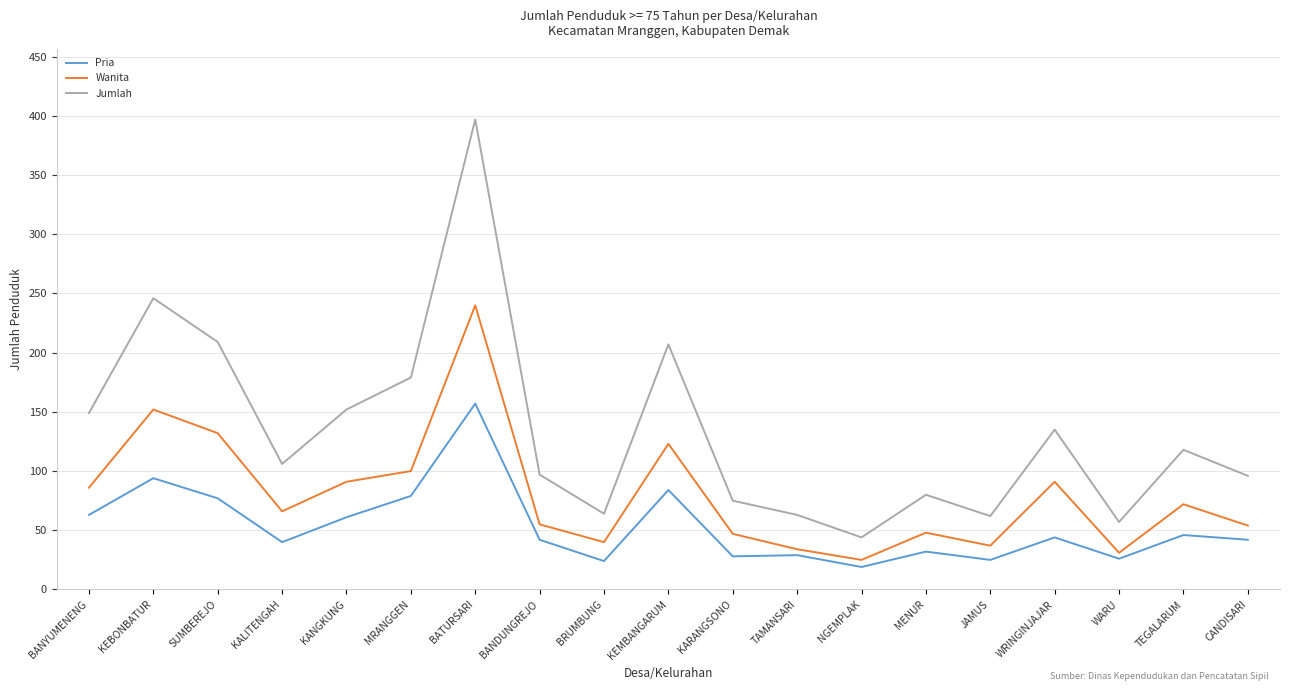

The Wanita series shows 125 at TEGALARUM. True or false?

False